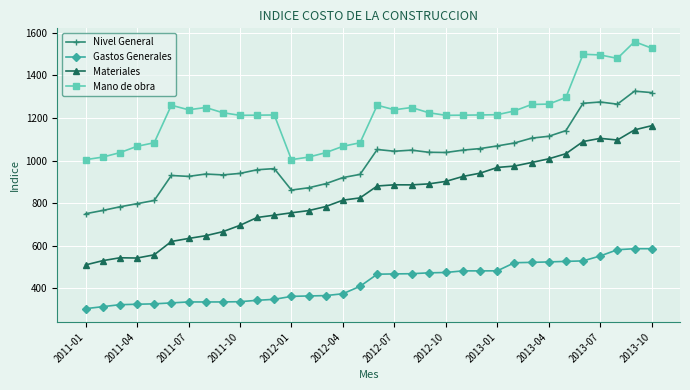

What is the difference between the second highest and minimum values in the Materiales series?

634.4